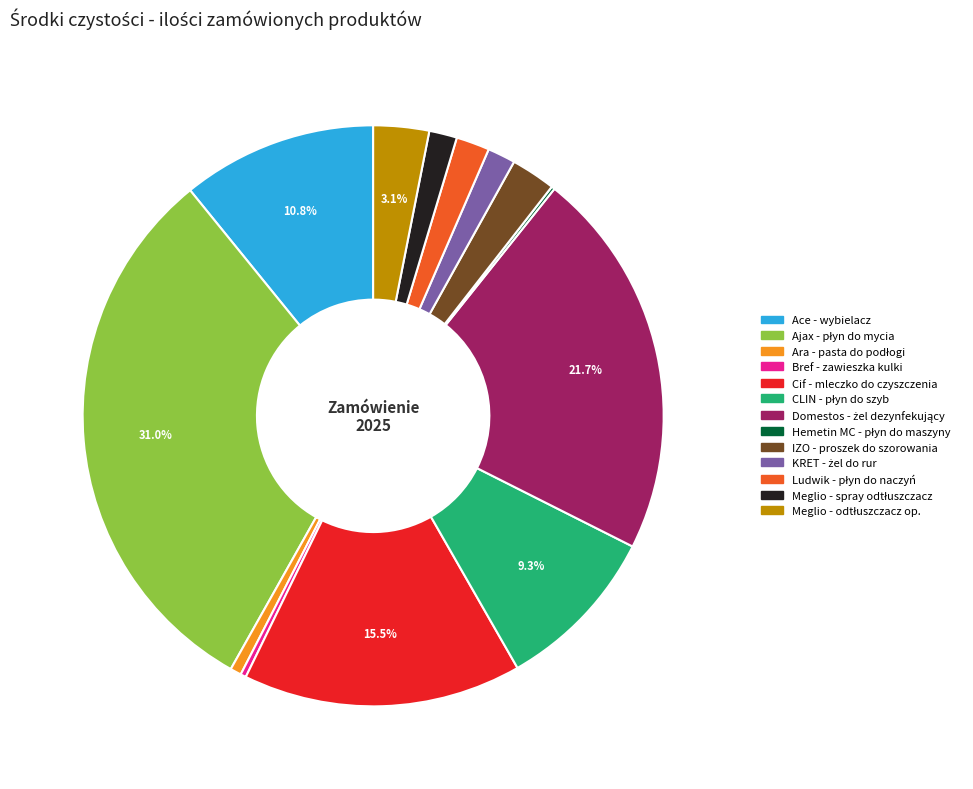

Is Ace - wybielacz the majority of the pie?

No